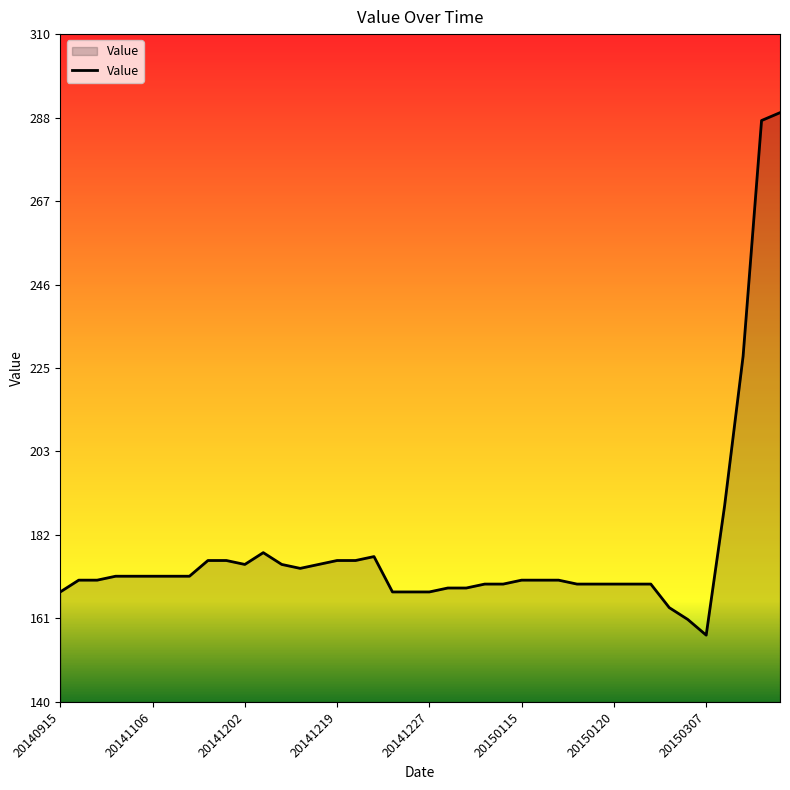

What is the difference between the maximum and minimum values?

133